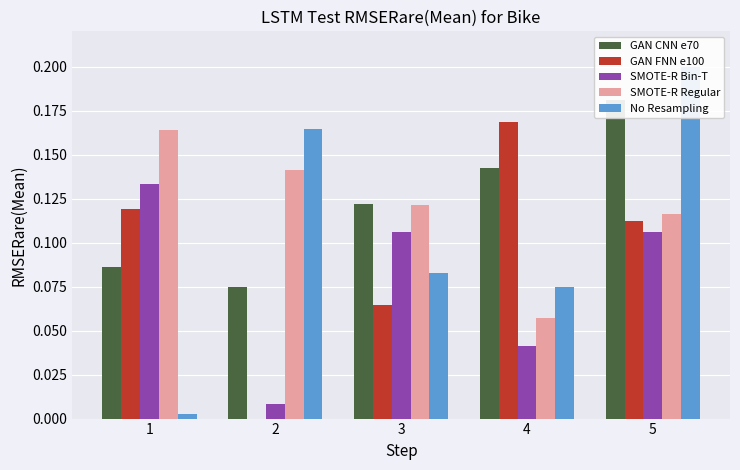

What is the value of the No Resampling bar at the 5th from the left?

0.2